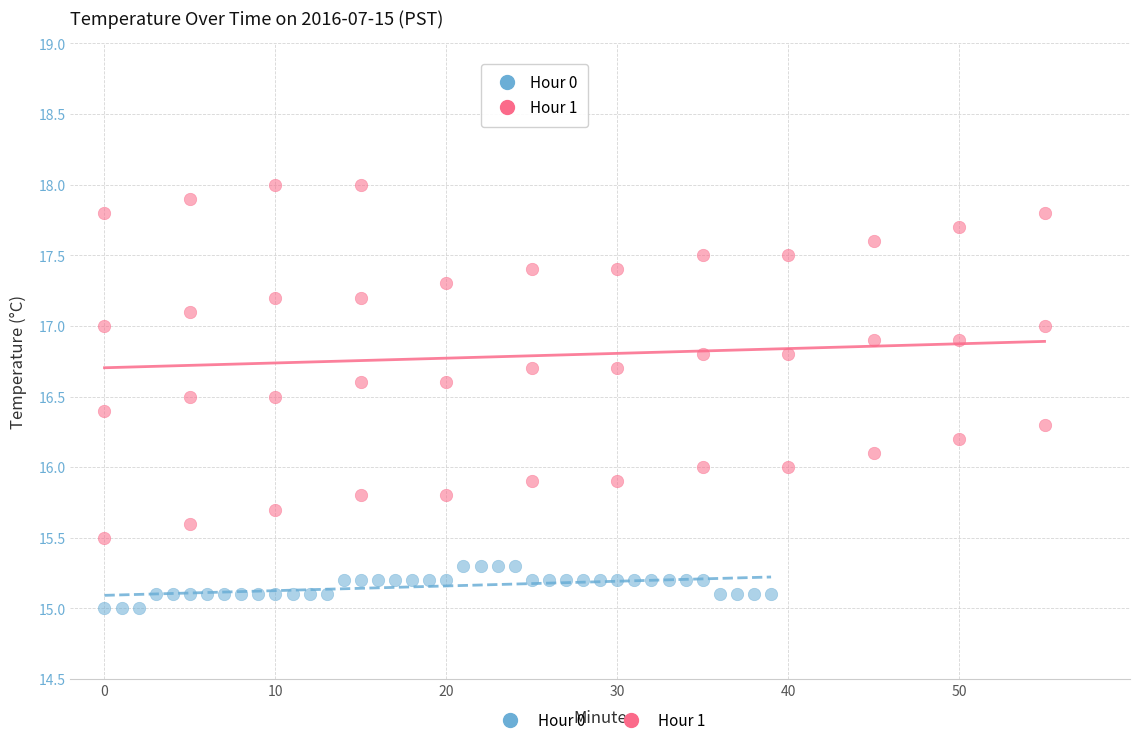

Which series contains the lowest Y value?

Hour 0